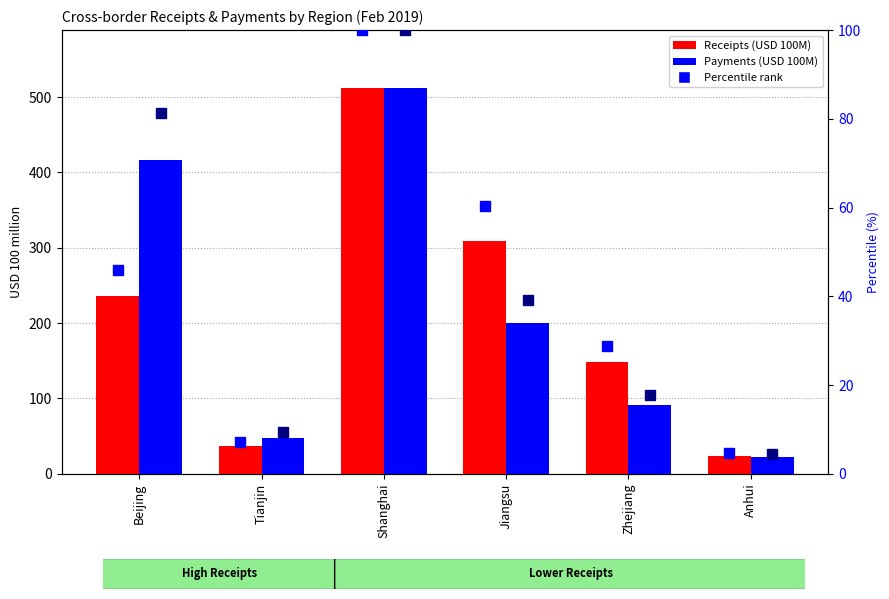

At how many categories does at least one series exceed 113?

4